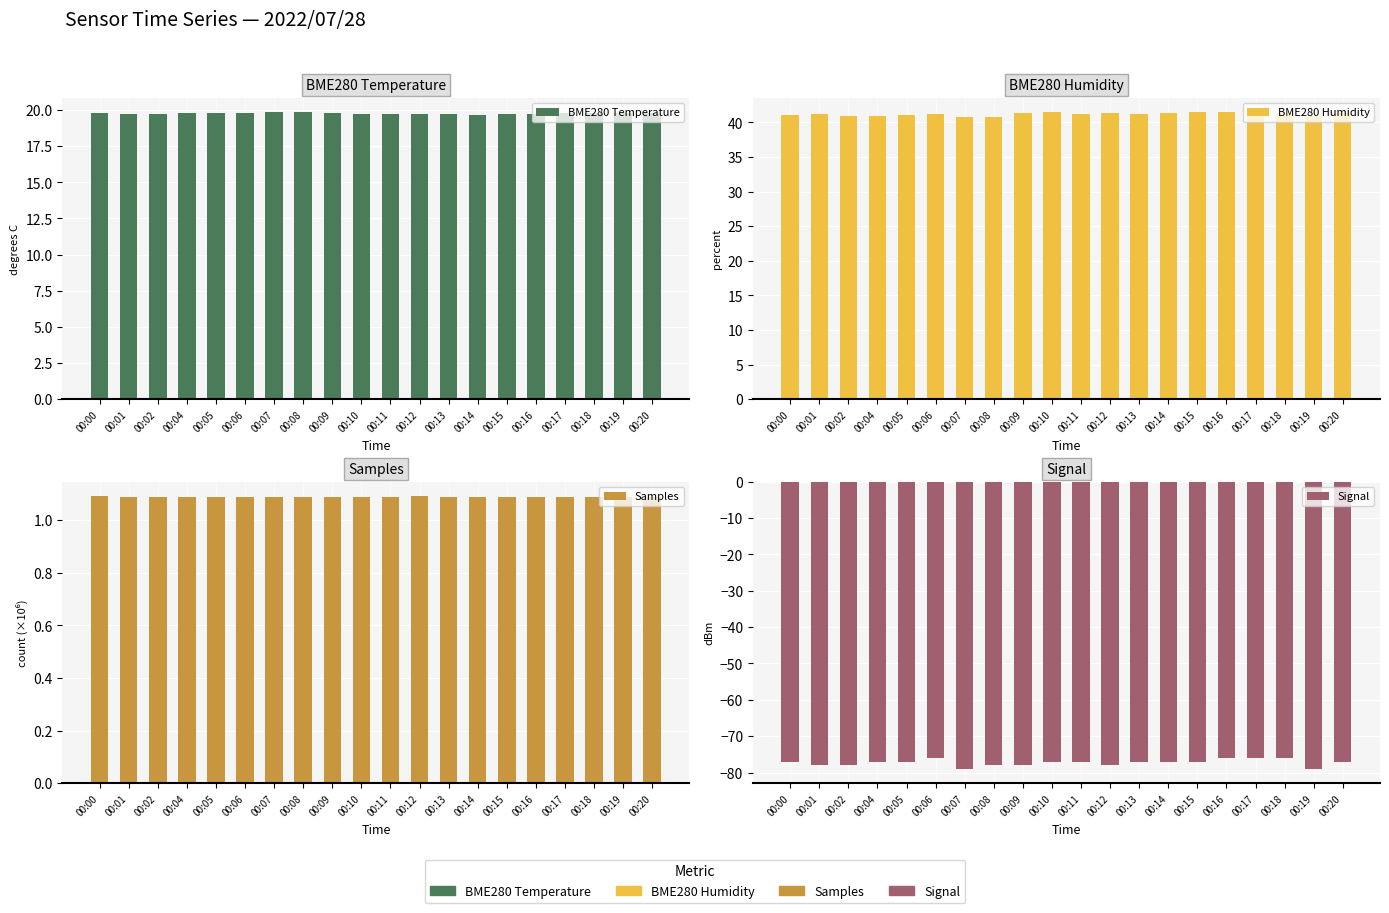

Count the number of categories in the chart.

20